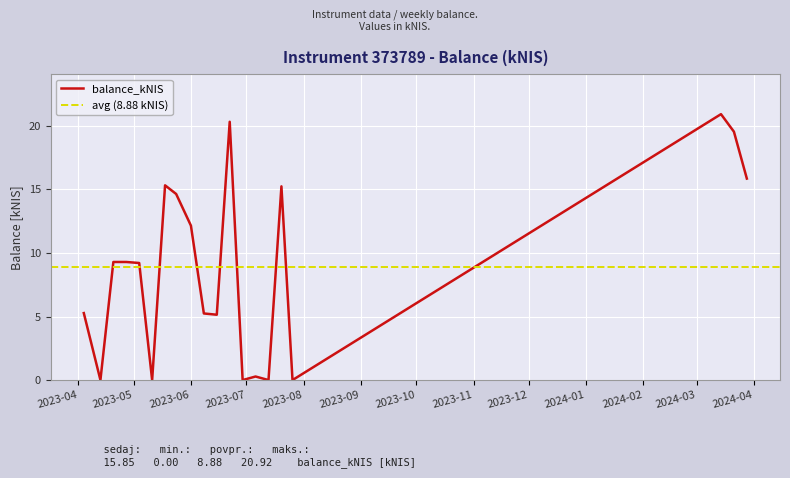

What is the change in value from 2023-05-11 to 2023-05-18?

+15.3